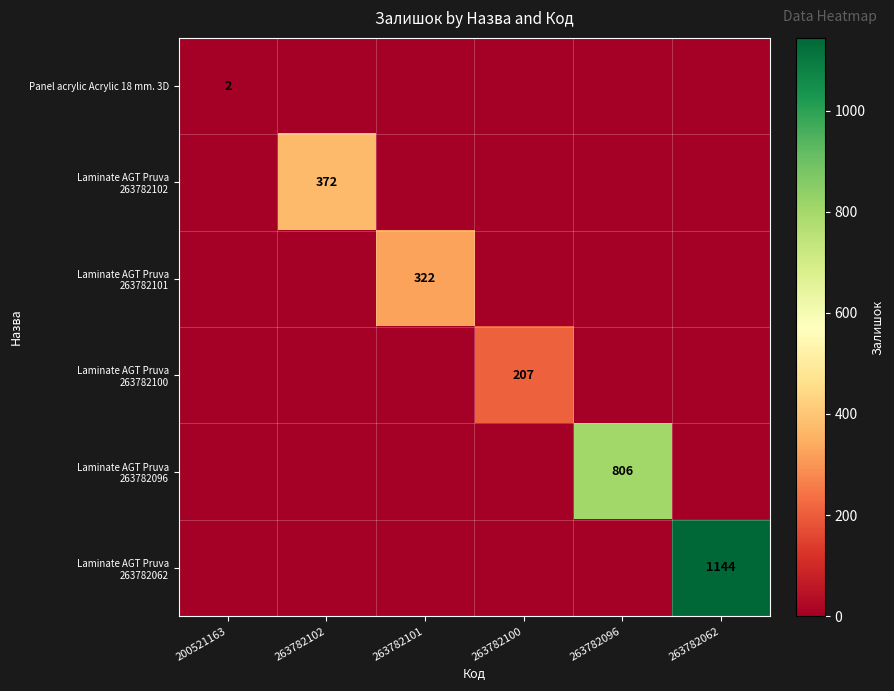

What is the approximate value of Panel acrylic Acrylic 18 mm. 3D at 200521163?

2